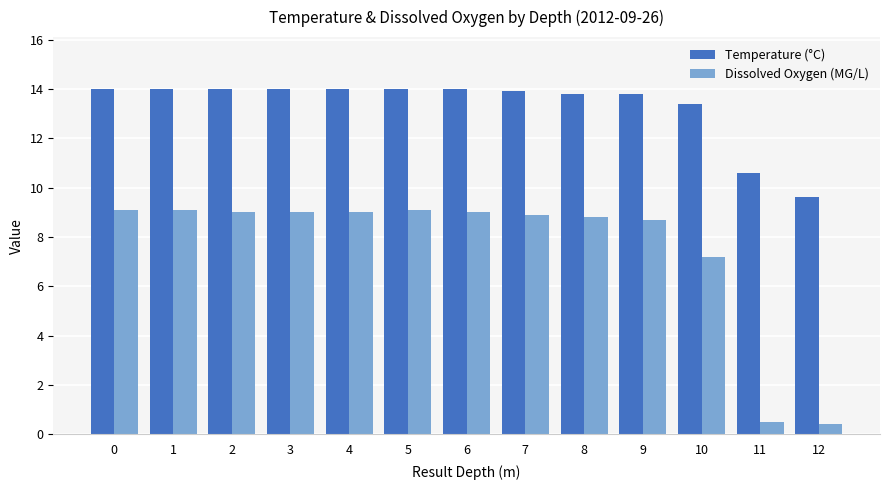

How many groups of bars are there?

13